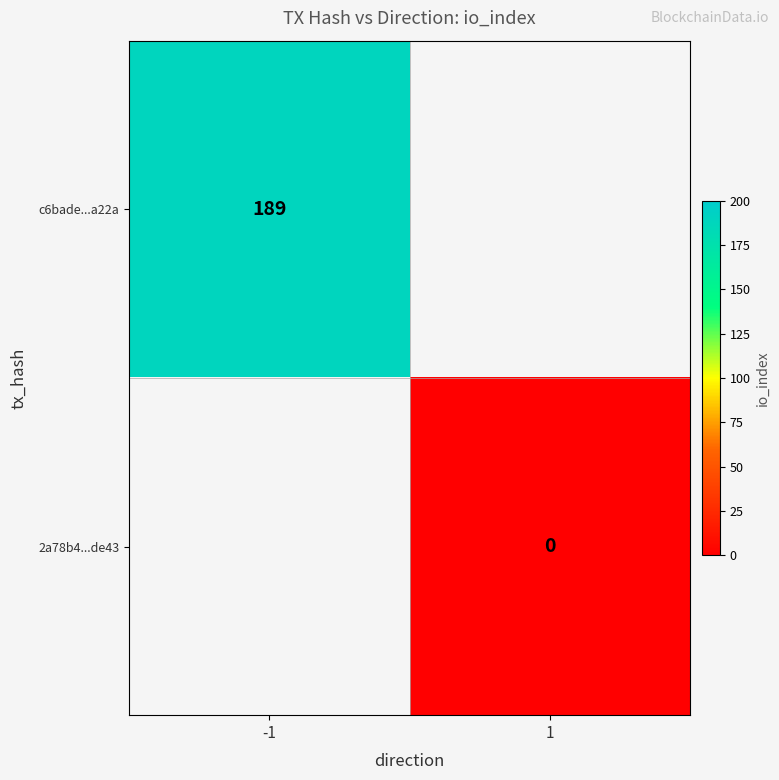

The c6bade...a22a series shows 55 at -1. True or false?

False